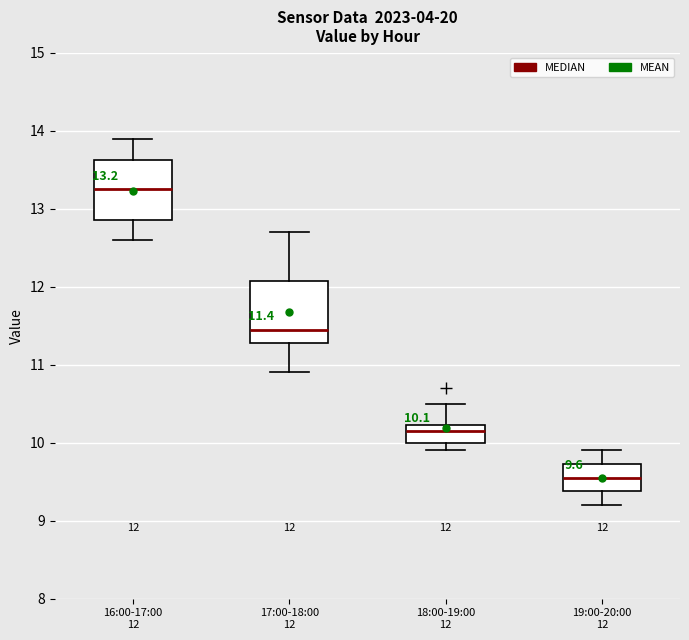

Which box has the highest median line?

16:00-17:00 12